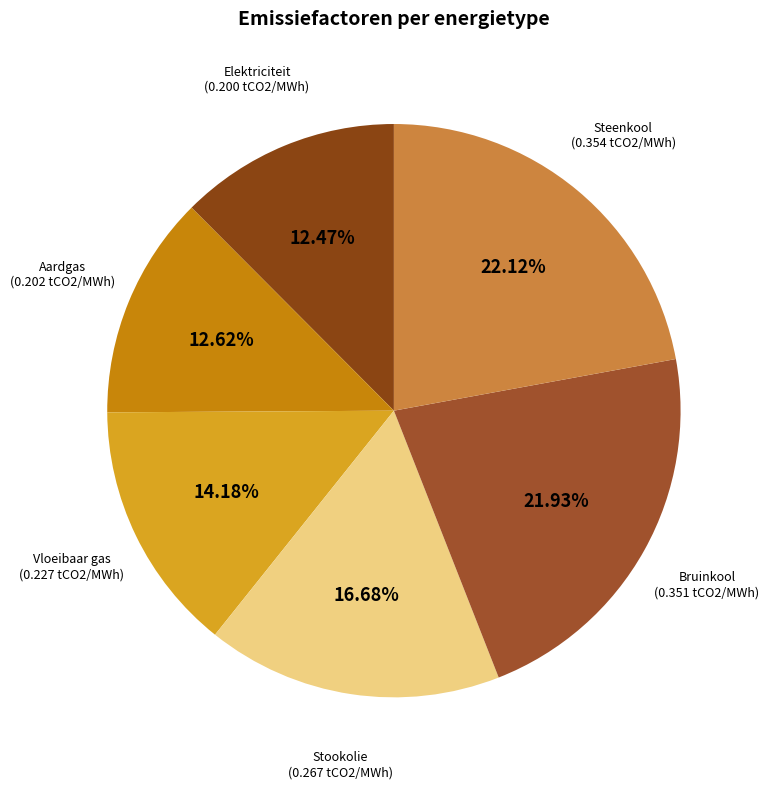

Is there any slice that represents more than half of the pie?

No